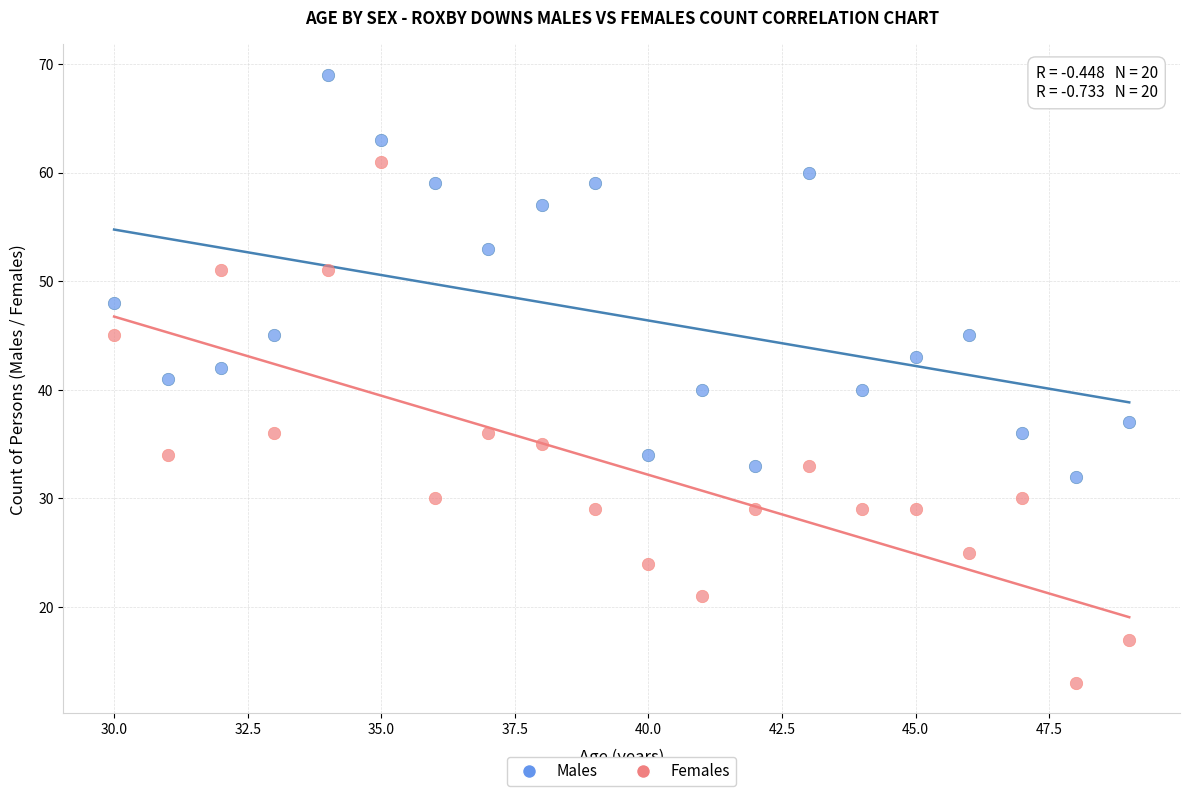

Which series contains the highest Y value?

Males